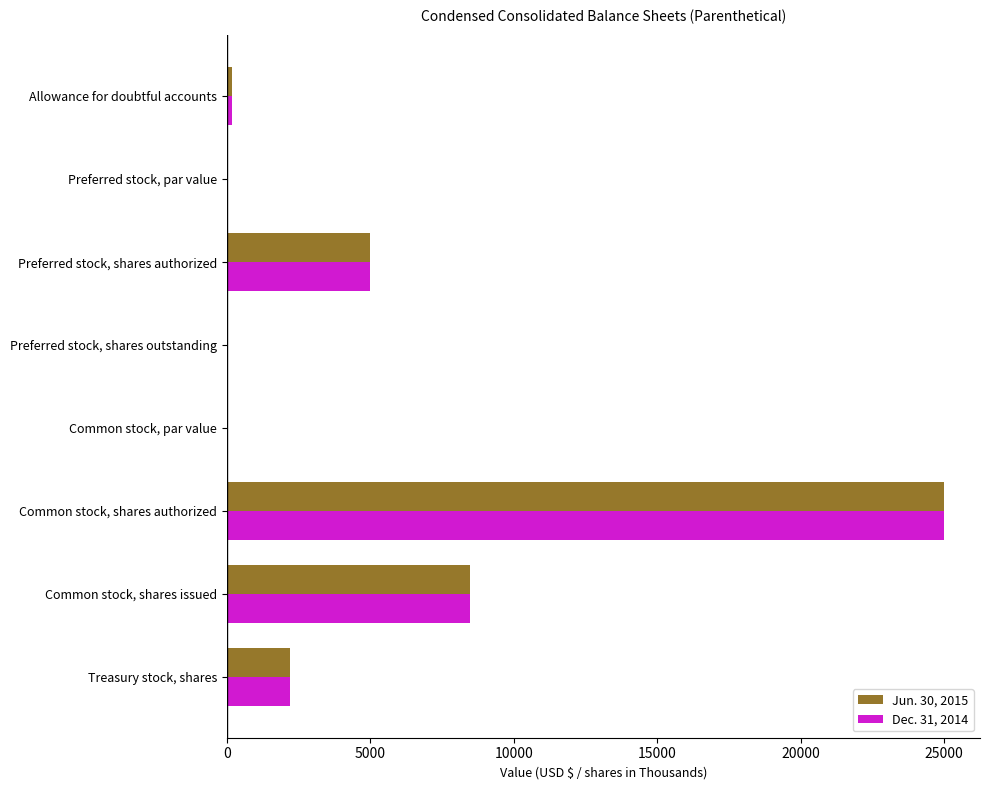

The Jun. 30, 2015 series shows 2071.1 at Common stock, shares issued. True or false?

False